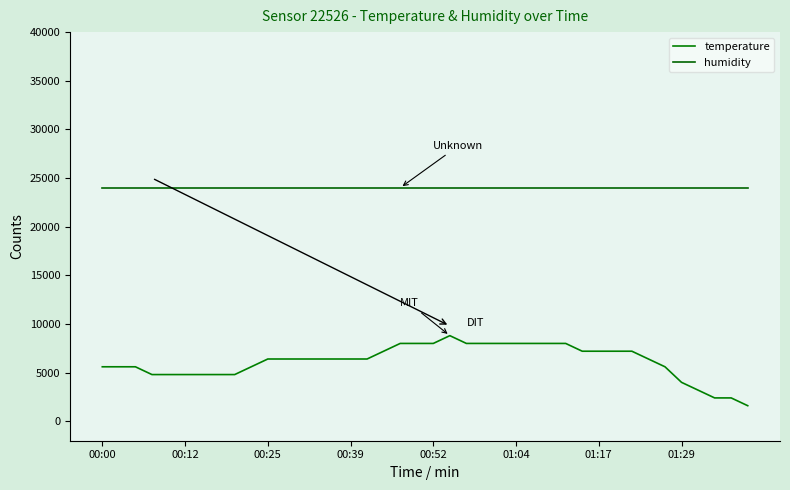

How many interior local peaks does the temperature series have?

1